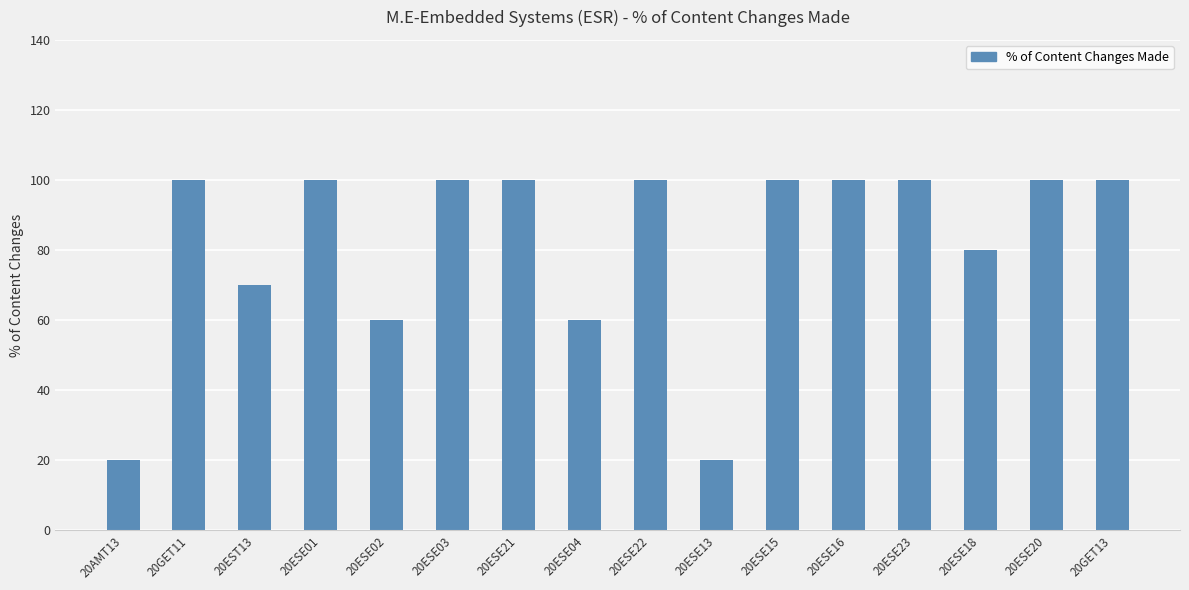

Reading left to right, extract all data points from this chart.

20	100	70	100	60	100	100	60	100	20	100	100	100	80	100	100